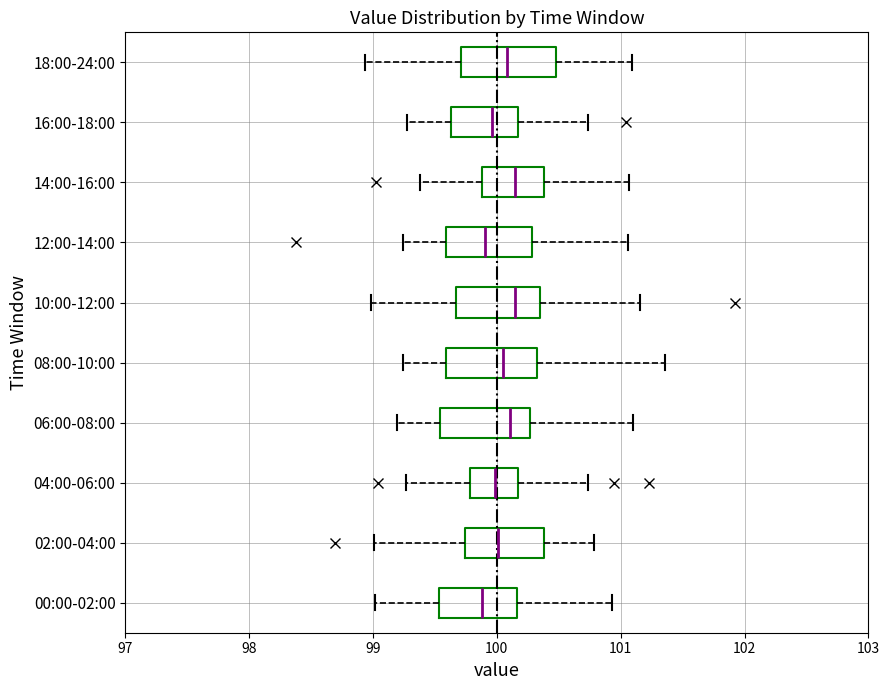

Where does the right whisker of the box for 10:00-12:00 end on the x-axis? The values are not printed on the chart, so give them approximately, as read against the axis.

101.2